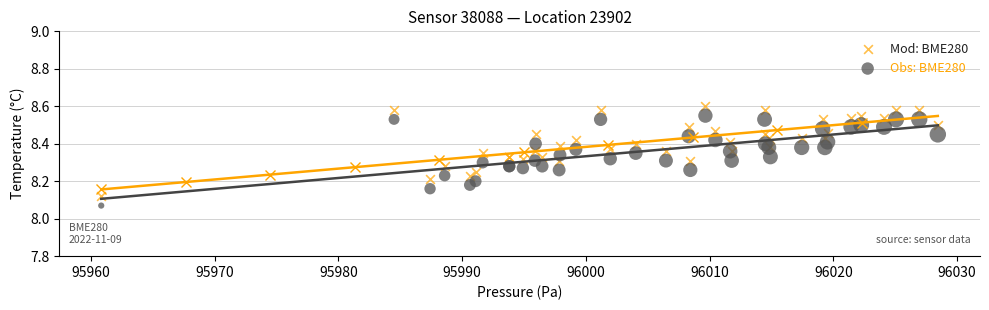

What are all the series names shown in the legend?

Mod: BME280, Obs: BME280